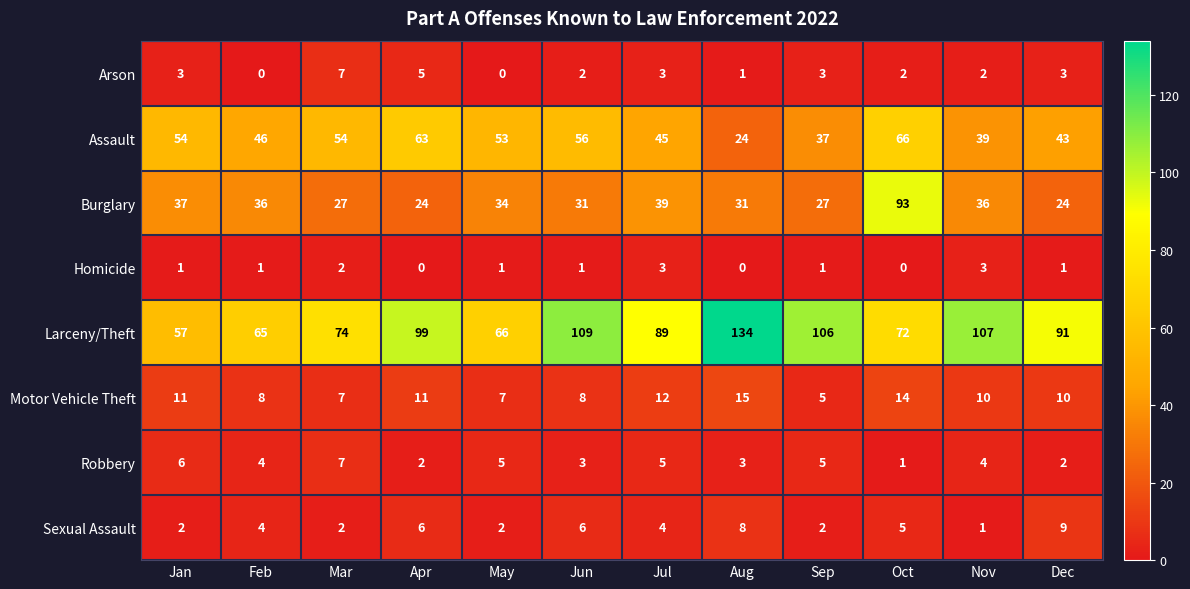

What is the difference between the Motor Vehicle Theft values at Jun and Aug?

7